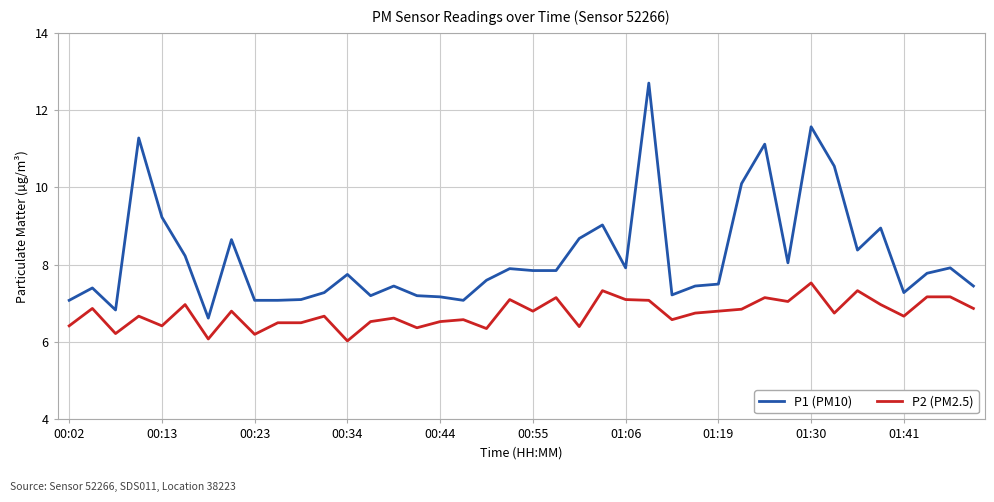

What is the minimum value for P2 (PM2.5)?

6.0